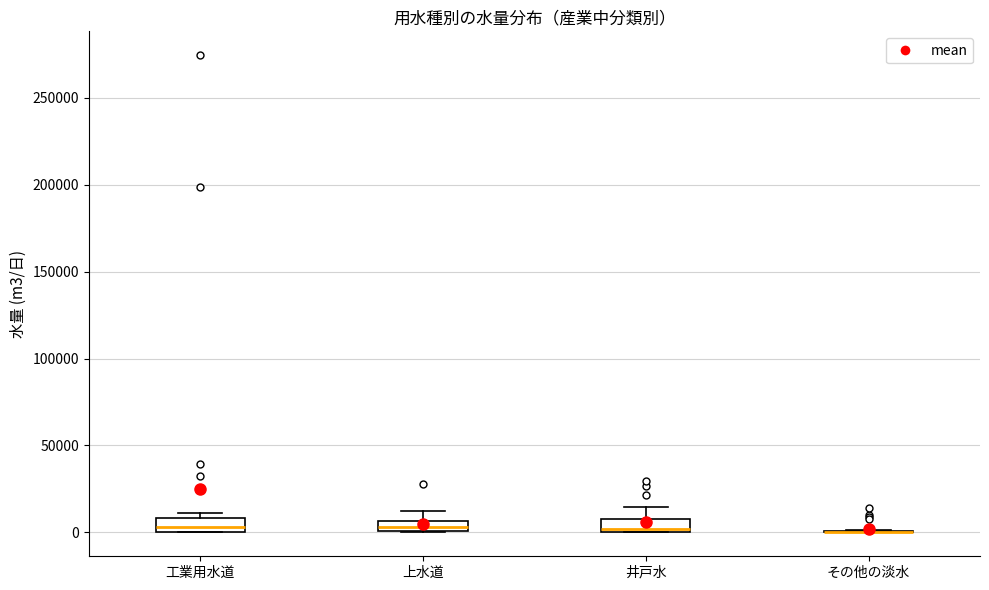

Where does the median line of the box for 工業用水道 sit on the y-axis? The values are not printed on the chart, so give them approximately, as read against the axis.

5000